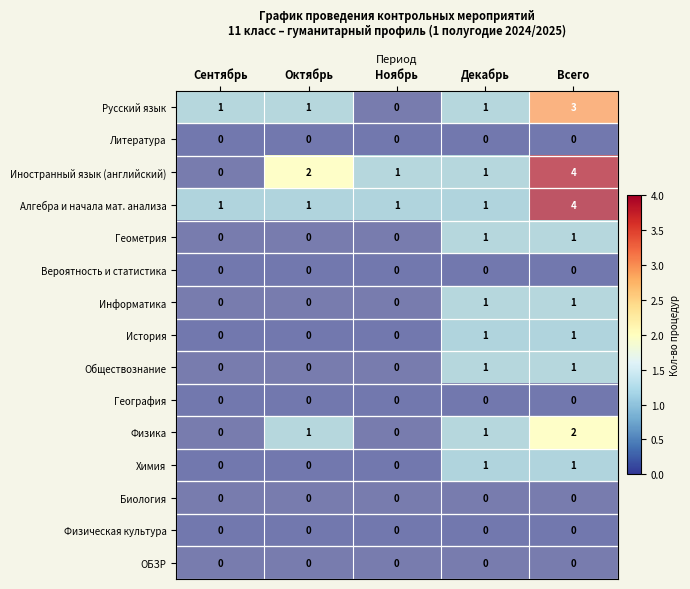

Between Октябрь and Всего, which series saw the biggest shift?

Алгебра и начала мат. анализа